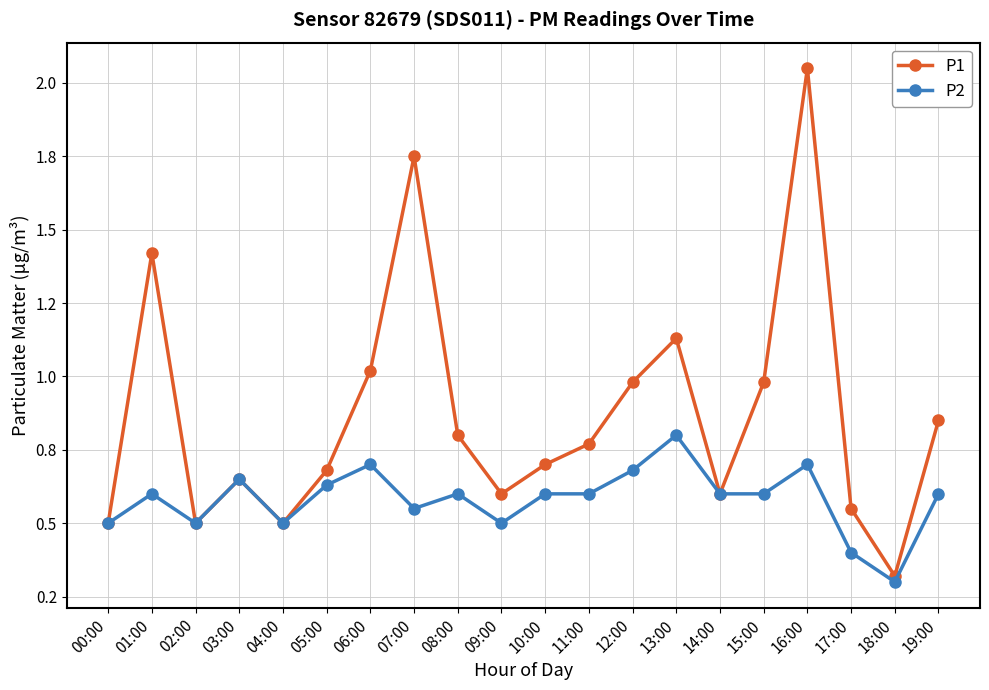

Where is the first local minimum for P2?

02:00